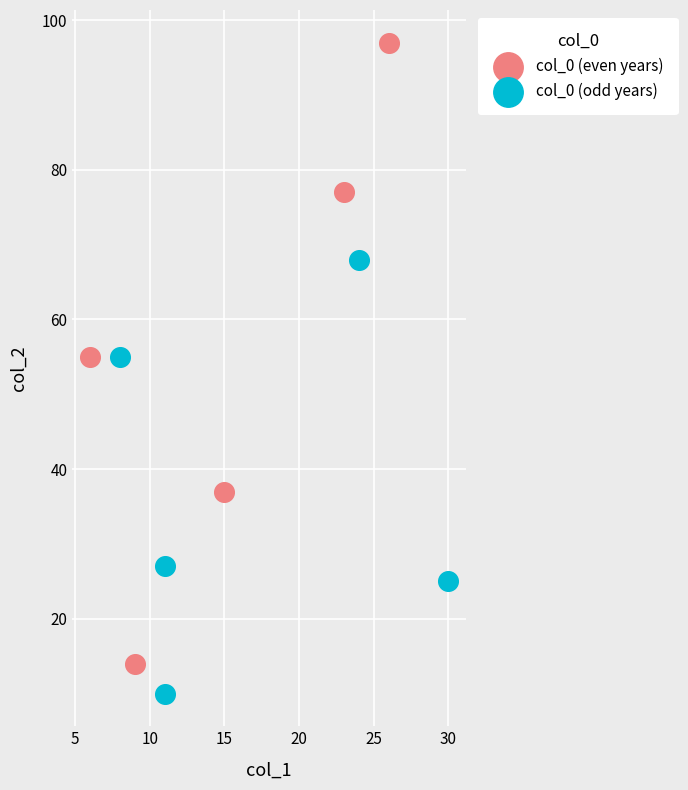

Which series contains the lowest Y value?

col_0 (odd years)